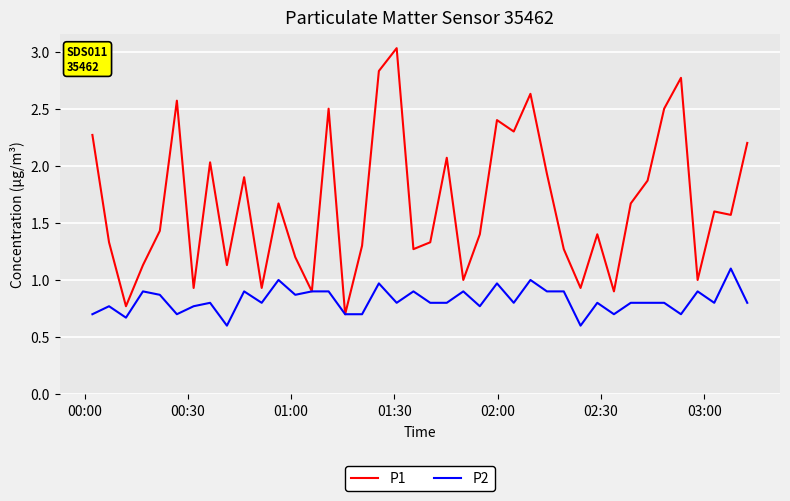

Which series has the largest total across all categories?

P1